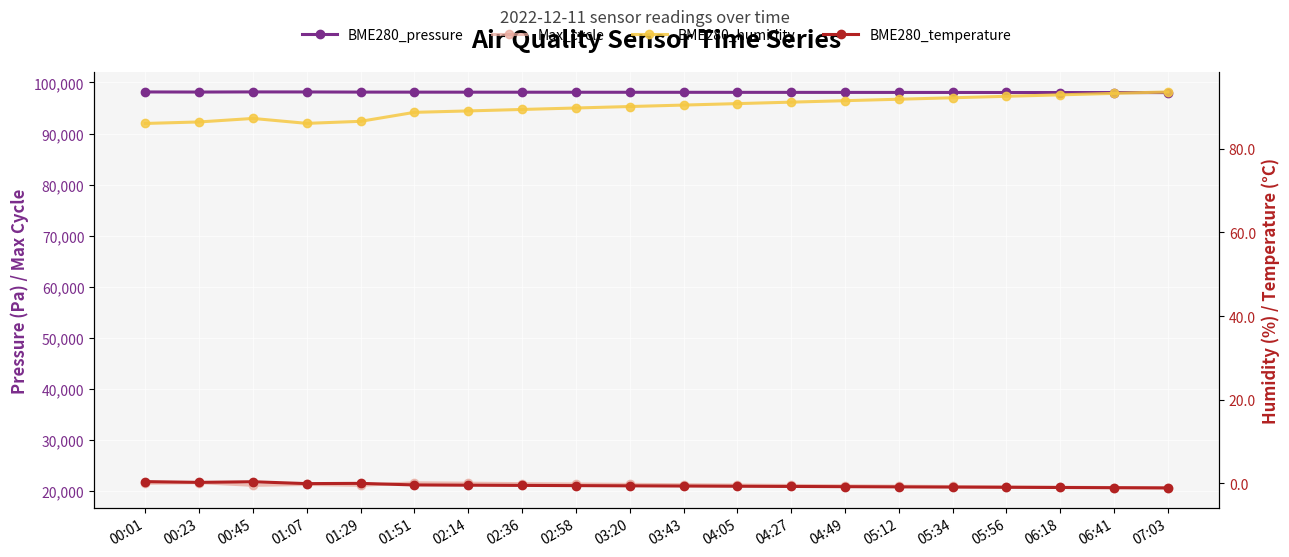

What is the label of the 9th point from the right?

04:05